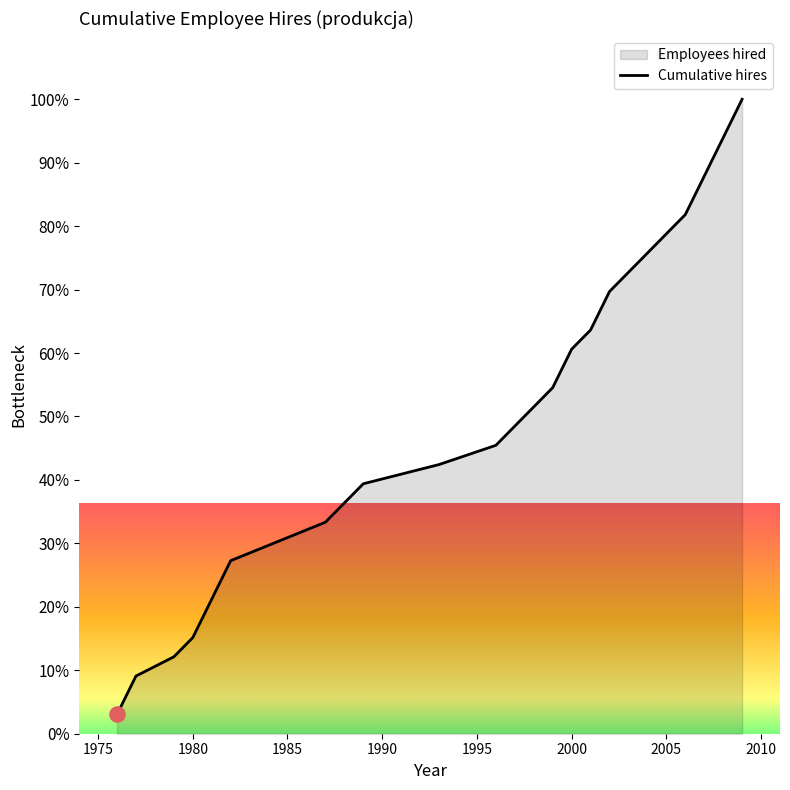

True or false: the data shows 22.2 at 1980.

False